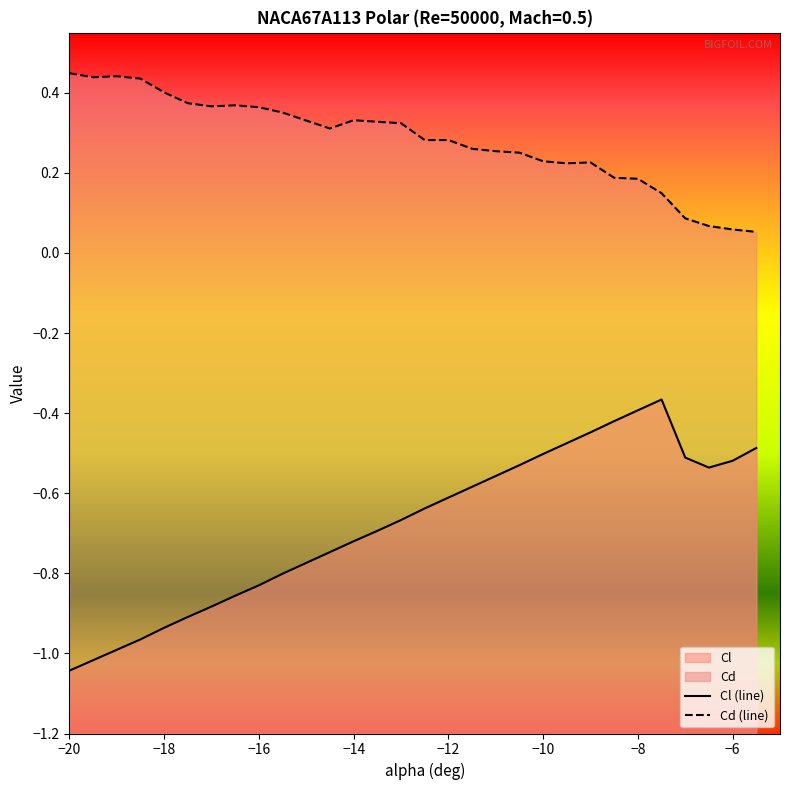

What is the difference between the maximum and minimum values in the Cd (line) series?

0.4